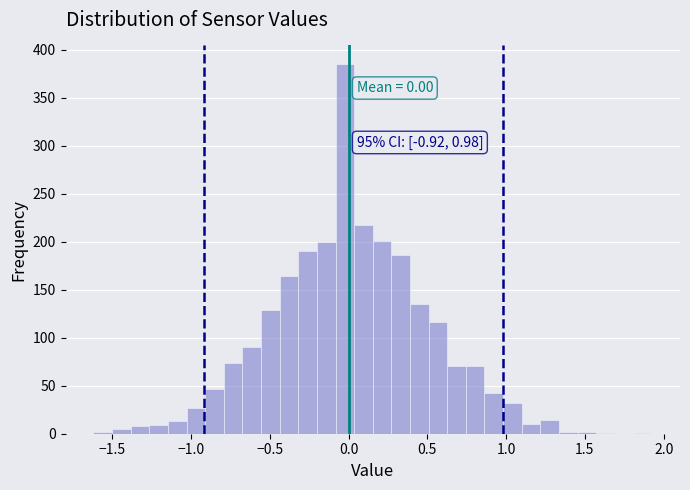

Around what value on the x-axis is the tallest bar? Give the approximate position of its centre, as read against the axis.

0.00